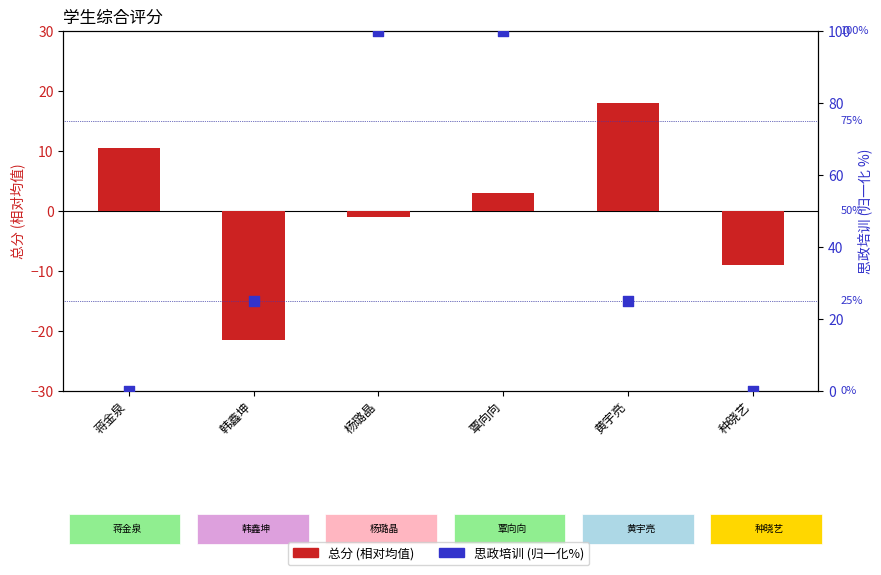

Which series contains the lowest Y value?

总分 (centered)